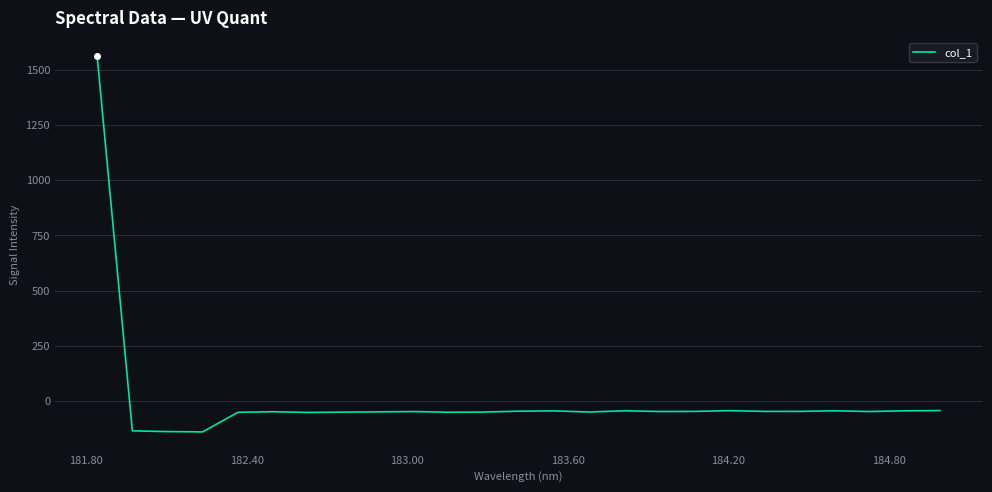

What is the difference between the maximum and minimum values?

1701.5